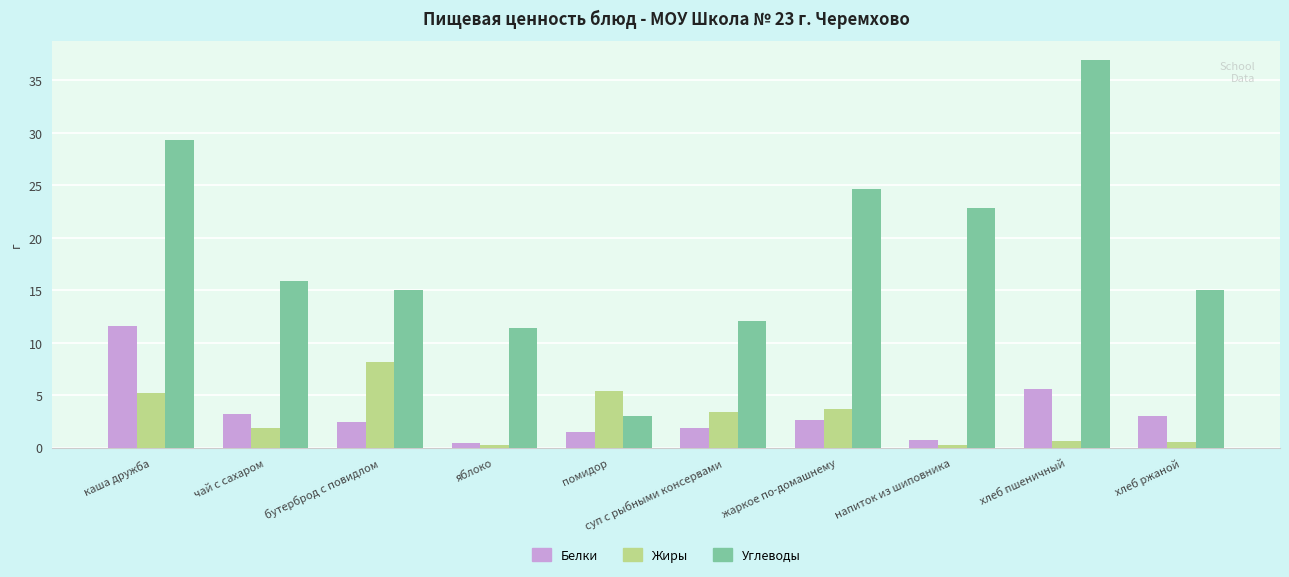

At суп с рыбными консервами, list the series in order from largest to smallest.

Углеводы, Жиры, Белки